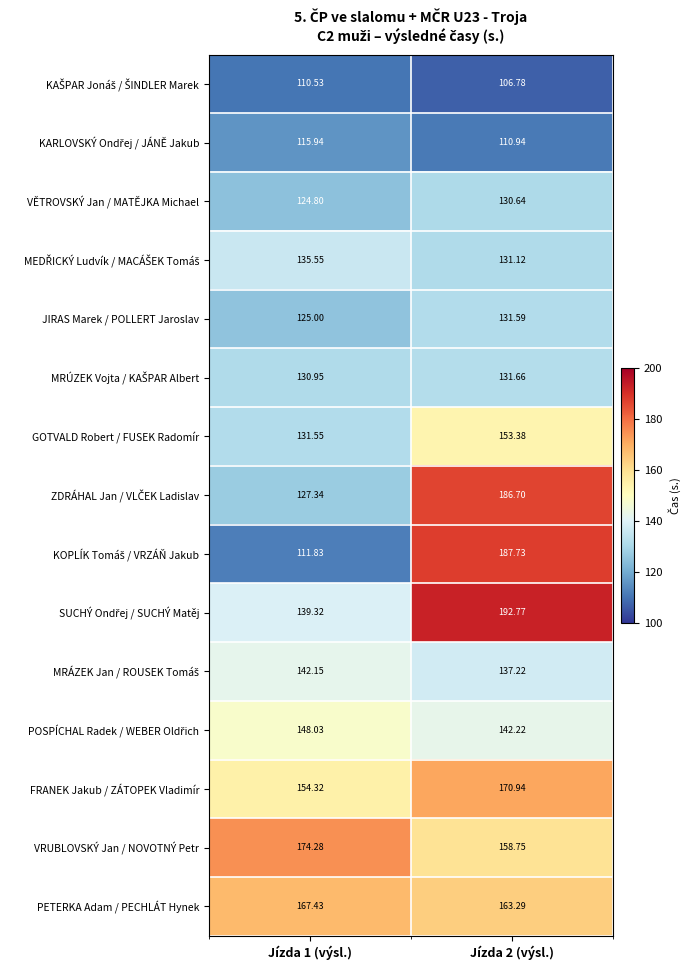

Is the value of JIRAS Marek / POLLERT Jaroslav at Jízda 1 (výsl.) greater than the value of FRANEK Jakub / ZÁTOPEK Vladimír at Jízda 2 (výsl.)?

No